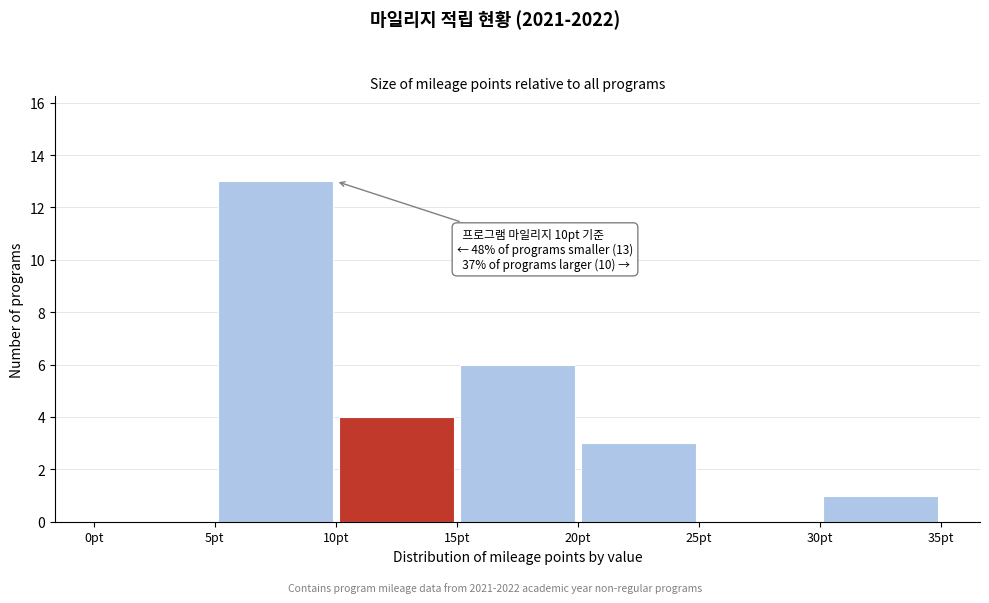

Which range on the x-axis has the tallest bar?

5 to 10